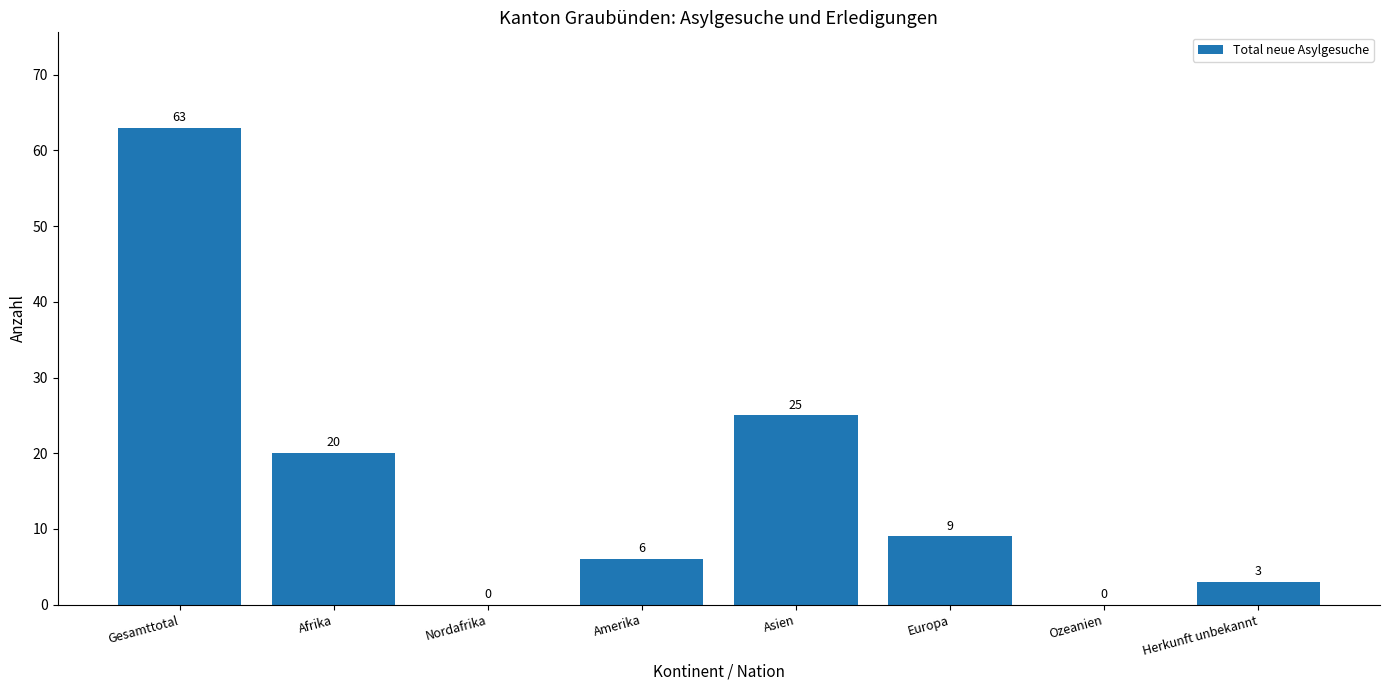

What is the sum of the values at Herkunft unbekannt and Nordafrika?

3